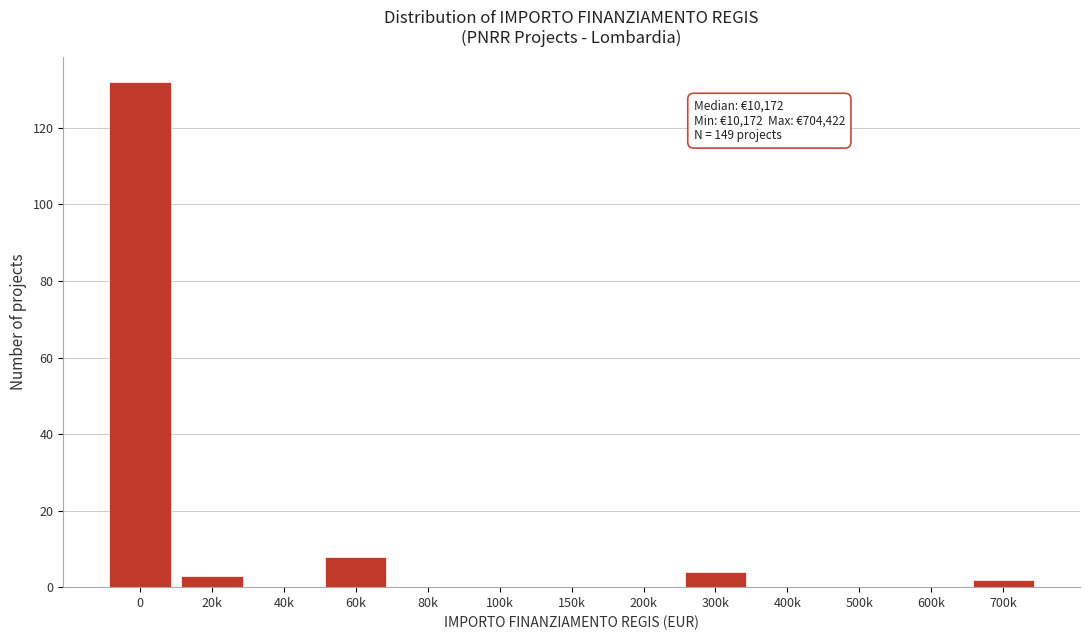

Reading left to right, extract all data points from this chart.

0=132	20k=3	40k=0	60k=8	80k=0	100k=0	150k=0	200k=0	300k=4	400k=0	500k=0	600k=0	700k=2